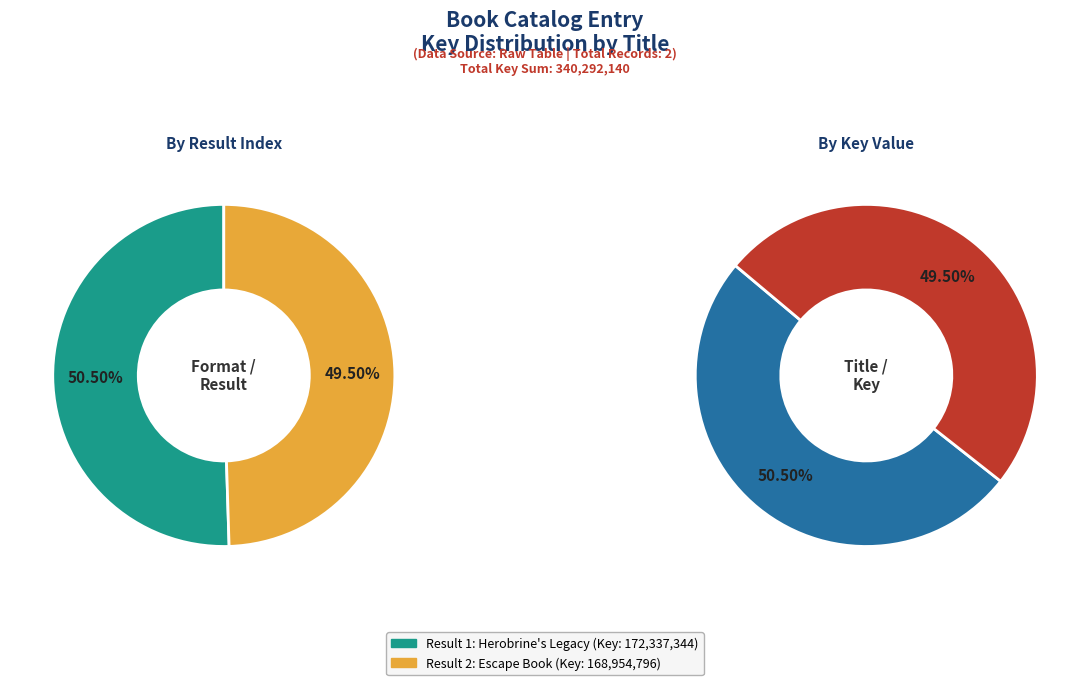

To the nearest percent, what is the difference between the largest and smallest slice percentages?

1%